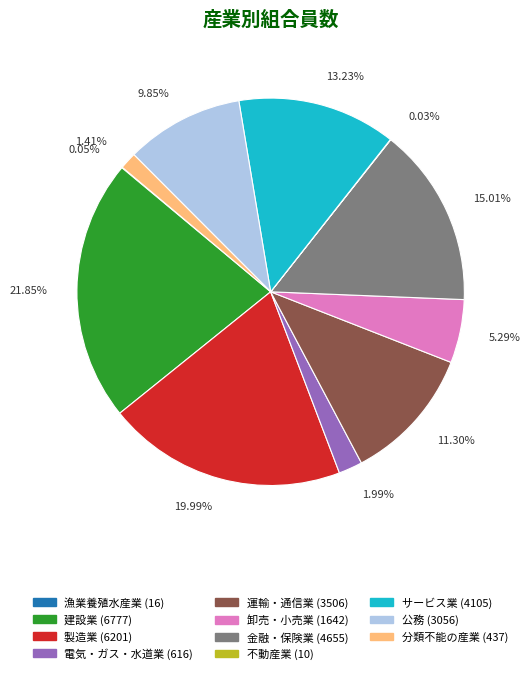

Approximately how many times larger is the value at サービス業 compared to 卸売・小売業?

2.5